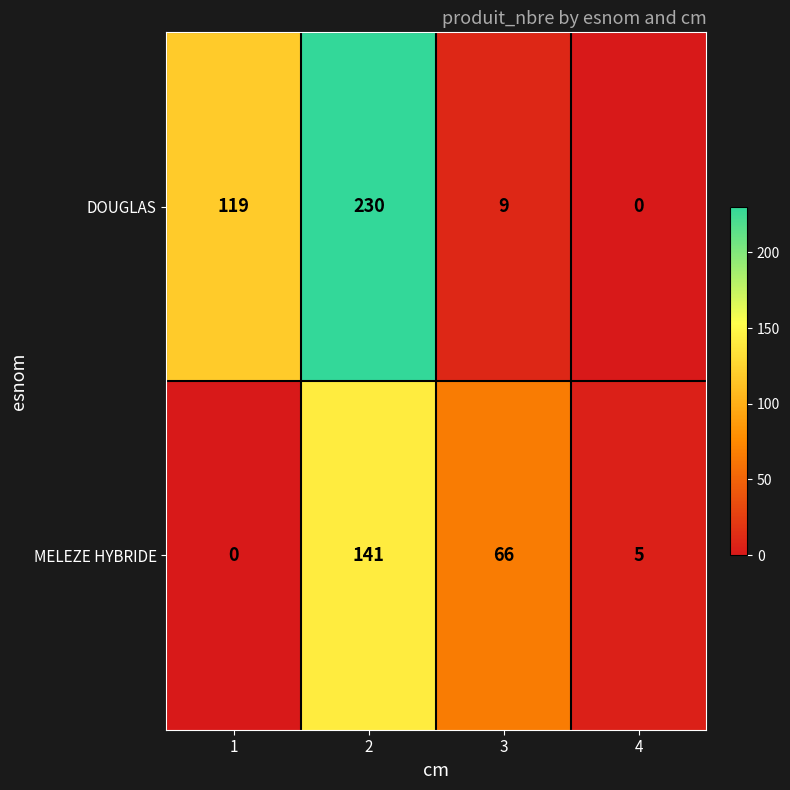

The value of MELEZE HYBRIDE at 4 is 7. True or false?

False